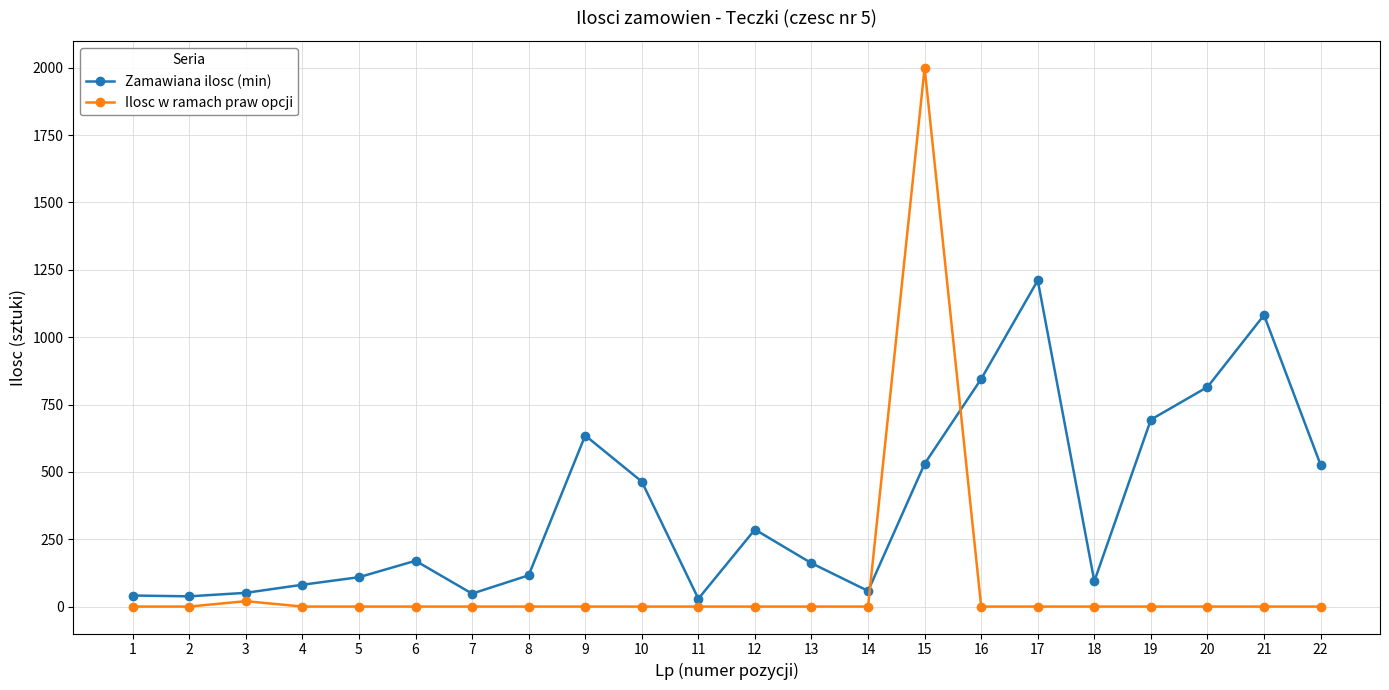

Is the value of Ilosc w ramach praw opcji at 2 greater than the value of Zamawiana ilosc (min) at 9?

No